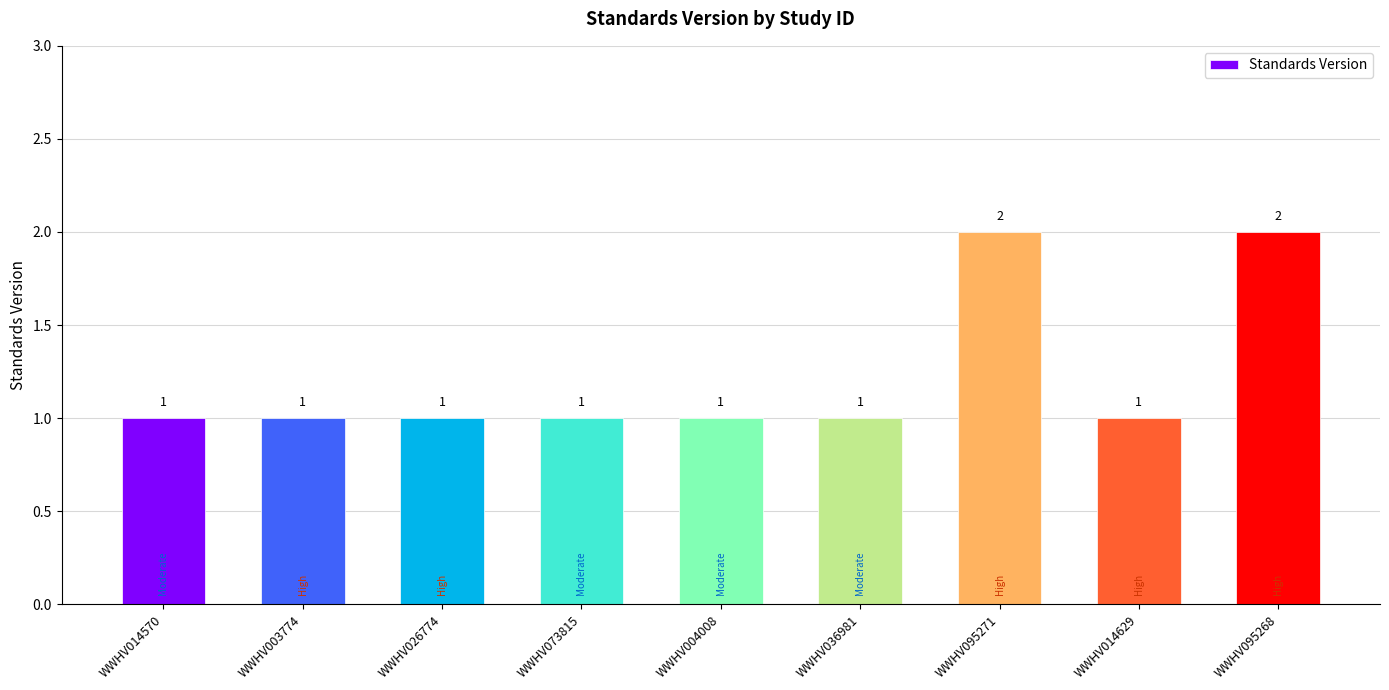

What is the label of the 4th bar from the right?

WWHV036981